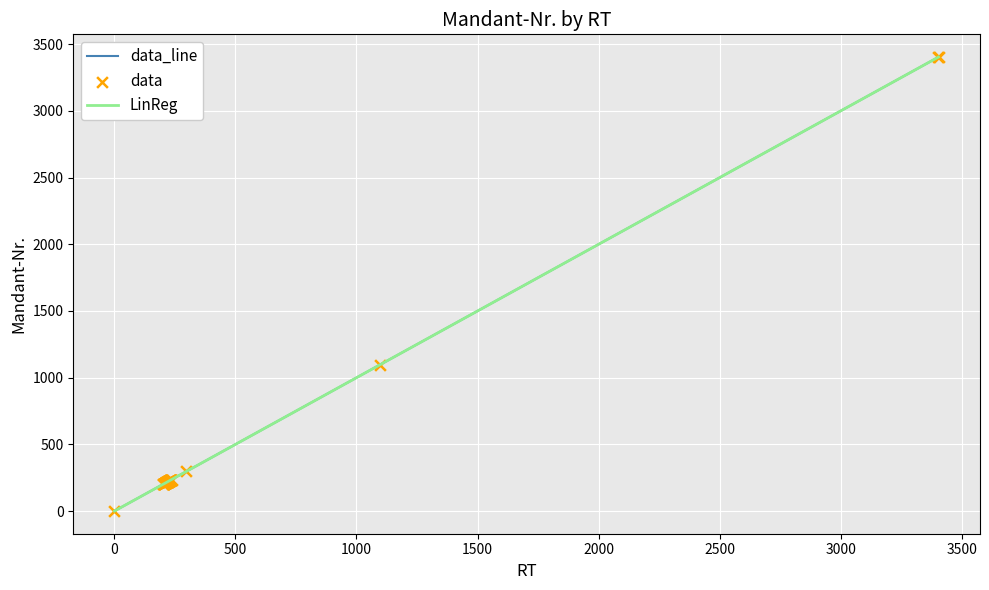

What is the change in value from 215 to 229?

+14